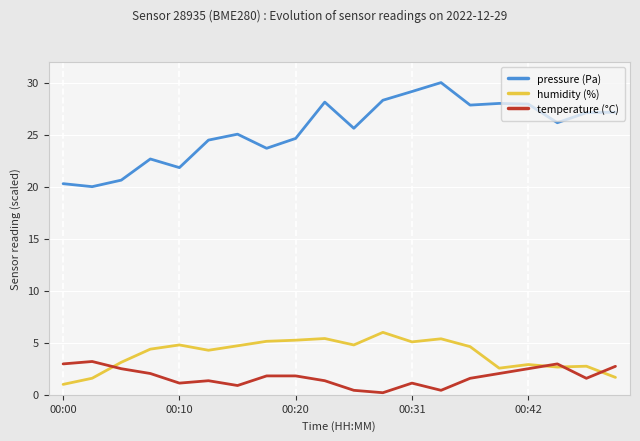

Which series has the largest range (max minus min)?

pressure (Pa)